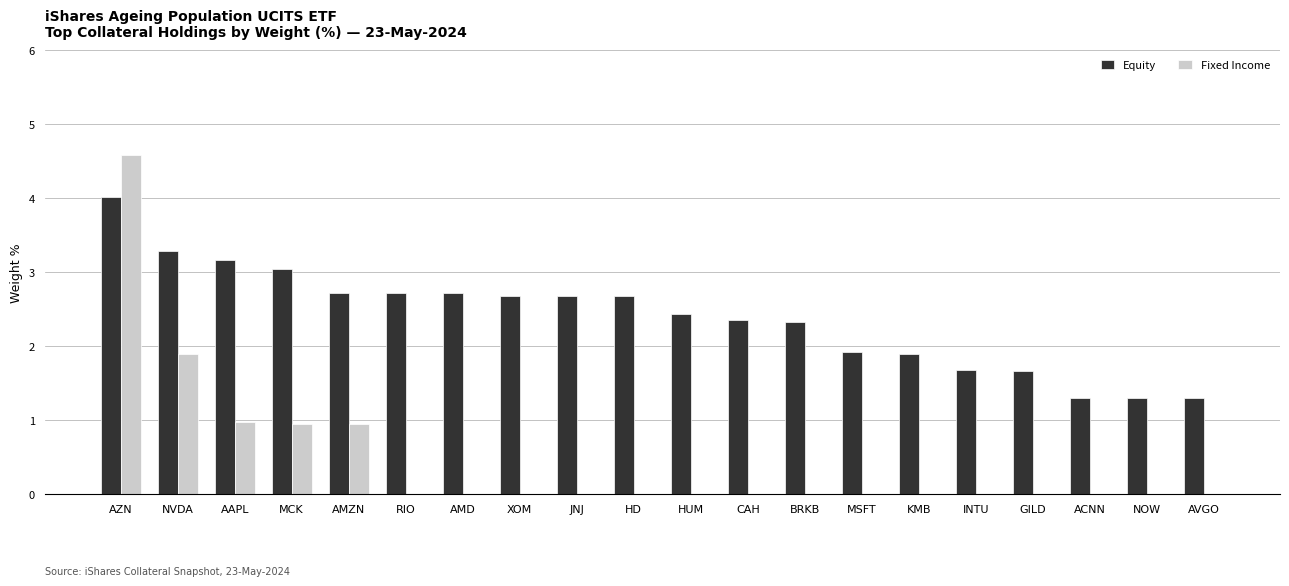

Which series changed the most between AMD and INTU?

Equity